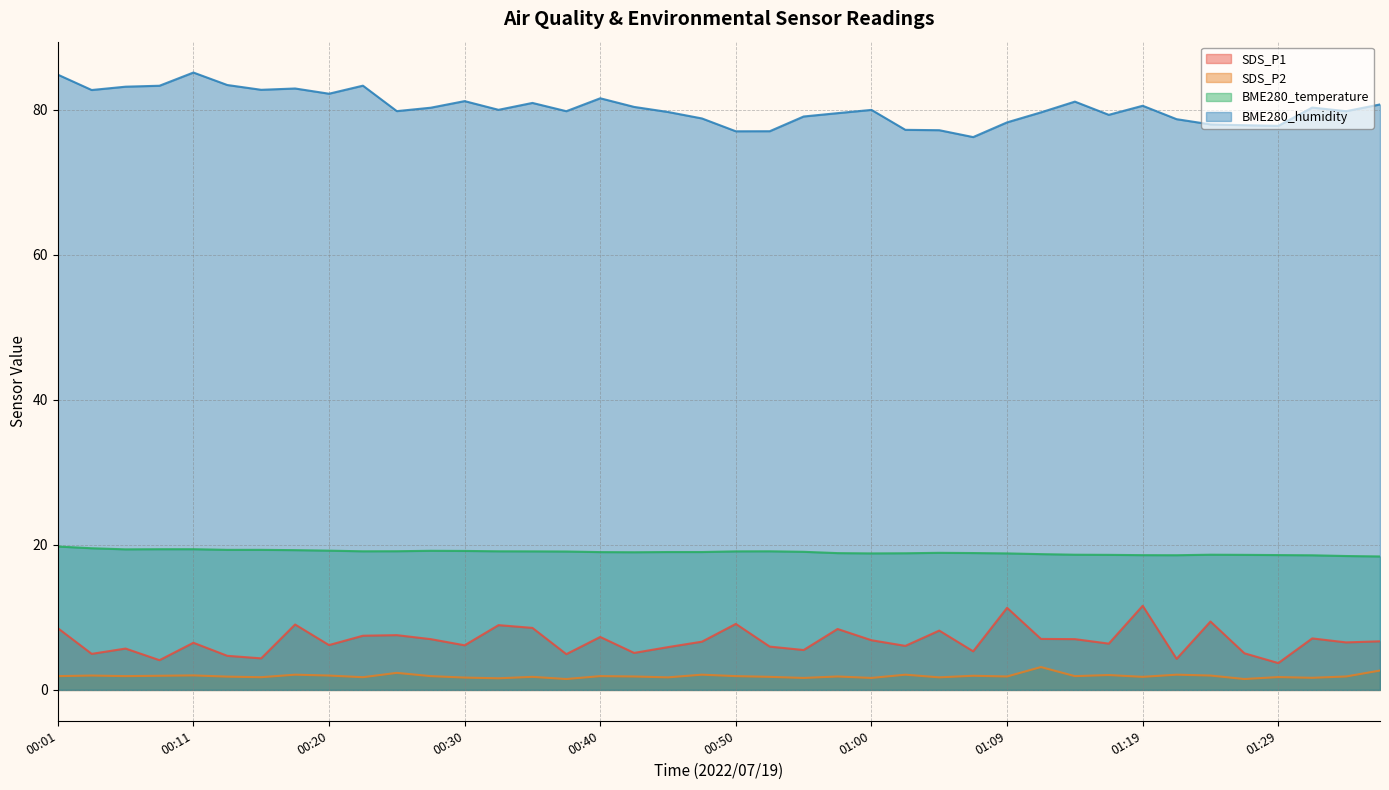

How many lines are shown in the chart?

4